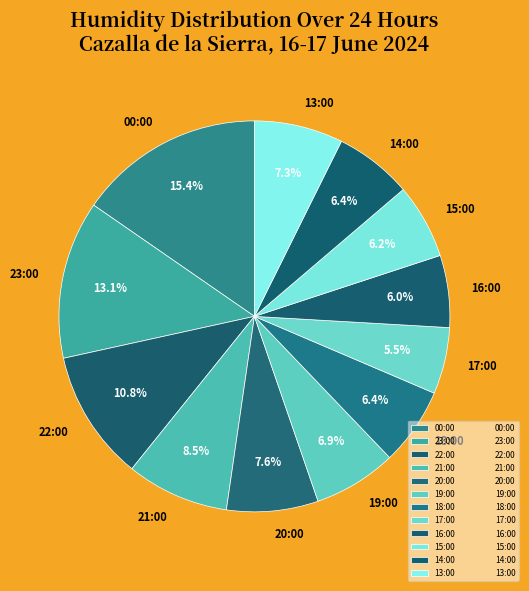

What is the largest slice in the pie chart?

00:00